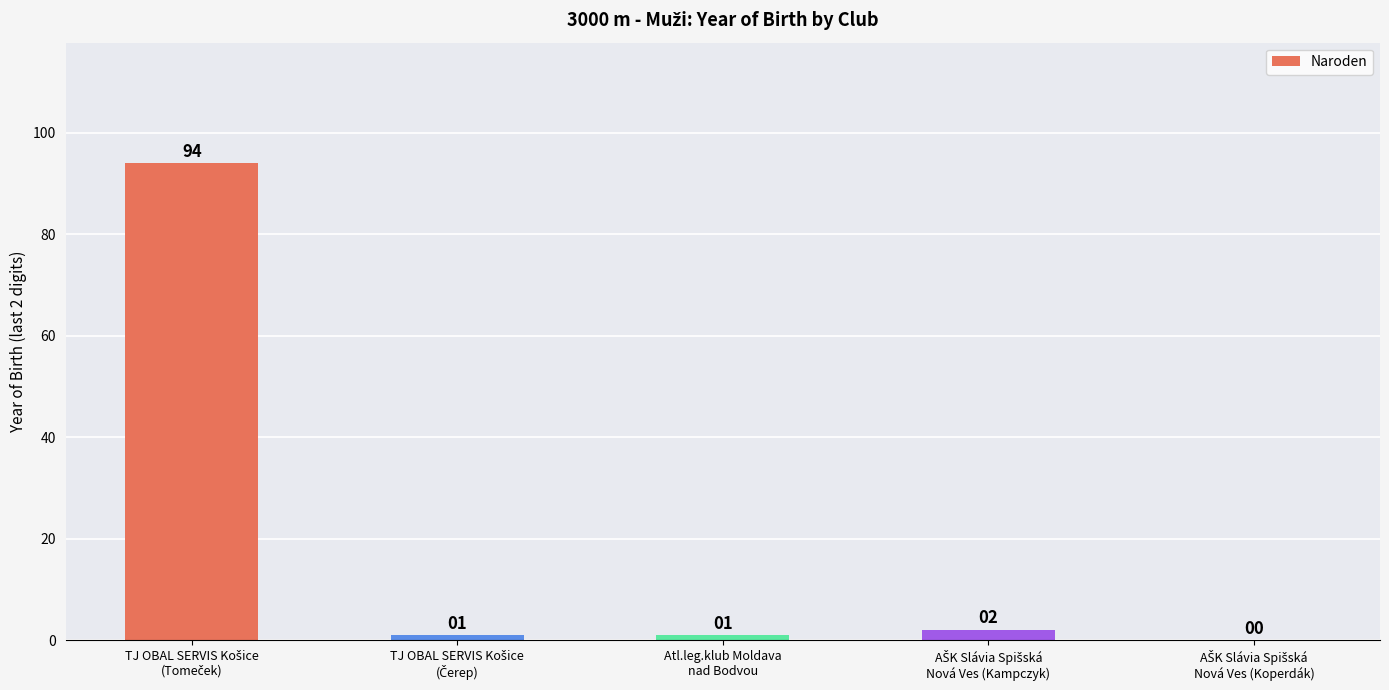

What is the greatest value displayed?

94